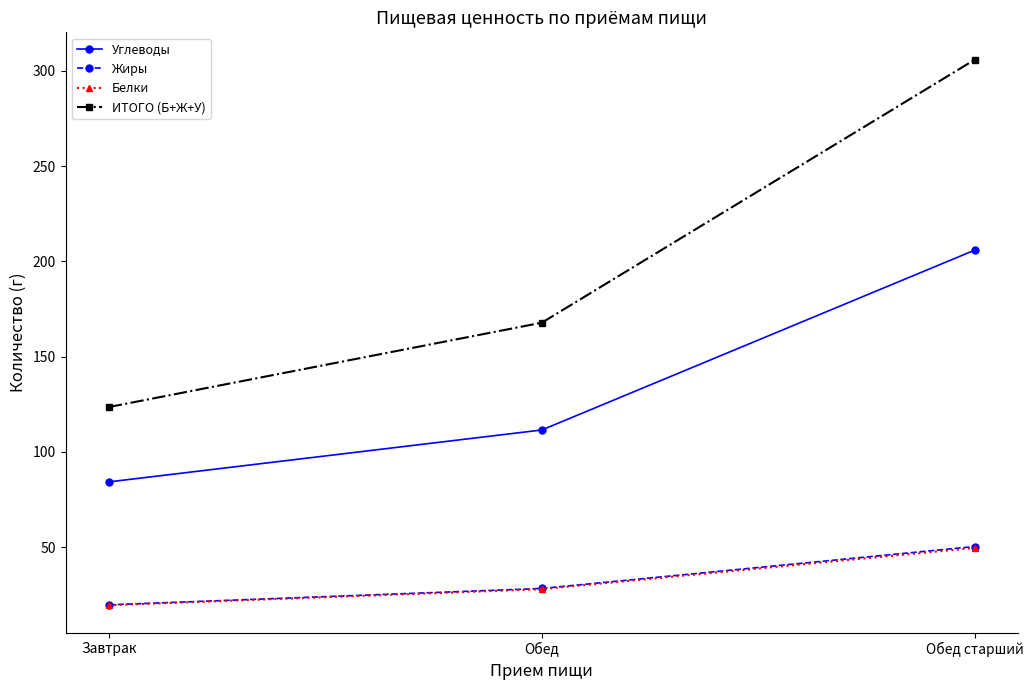

At which label is Углеводы closest to 145?

Обед